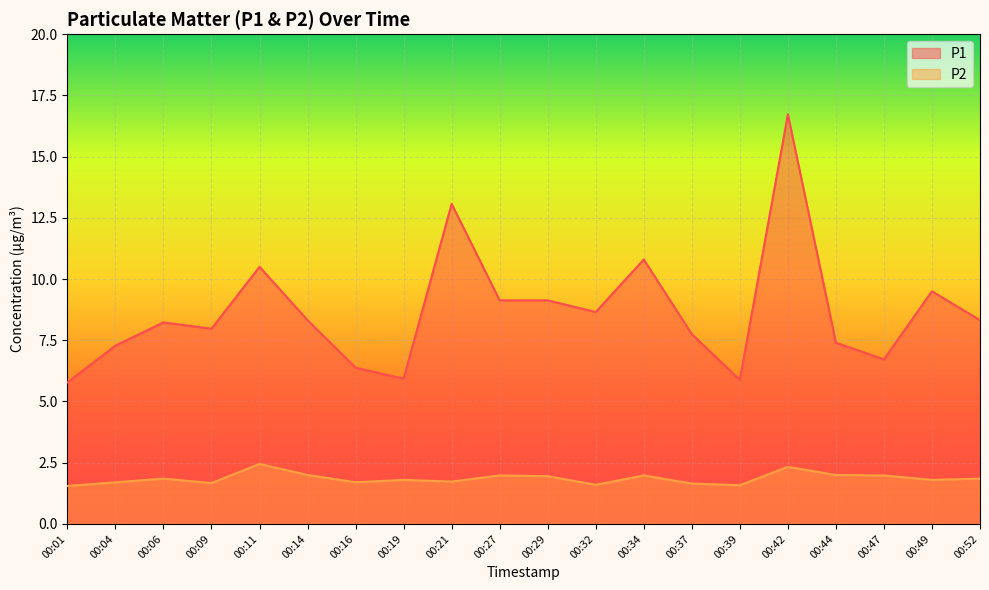

True or false: P1 has a value of 6.5 at 00:21.

False